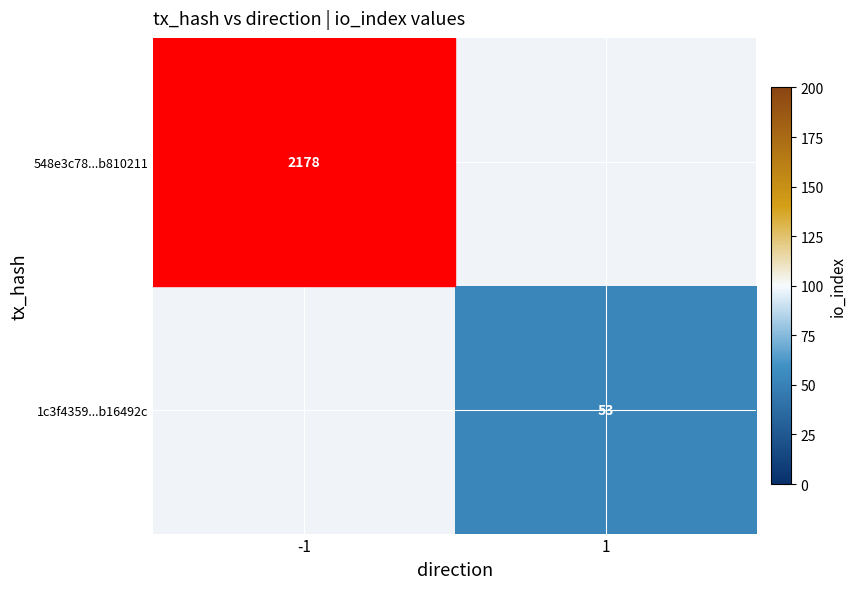

The 548e3c78...b810211 series shows 2178 at -1. True or false?

True